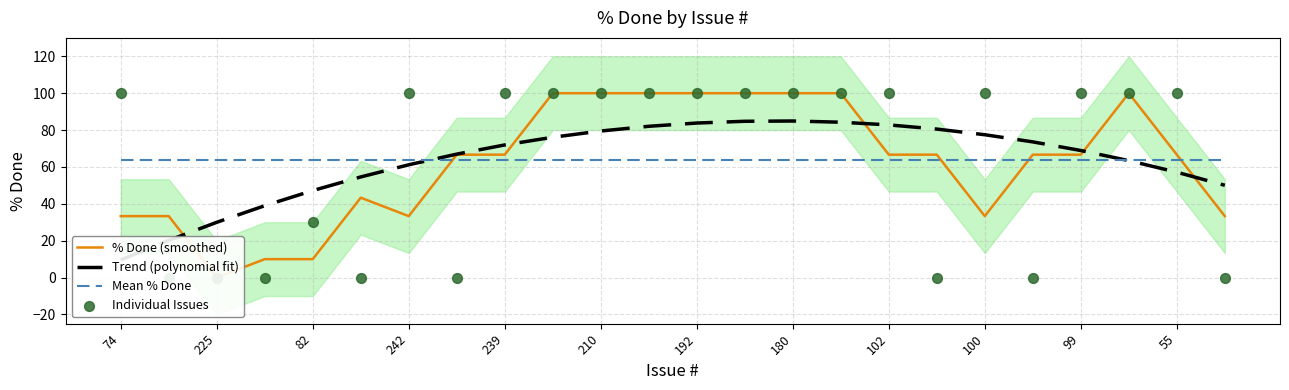

What are all the series names shown in the legend?

% Done (smoothed), Trend (polynomial fit), Mean % Done, Individual Issues